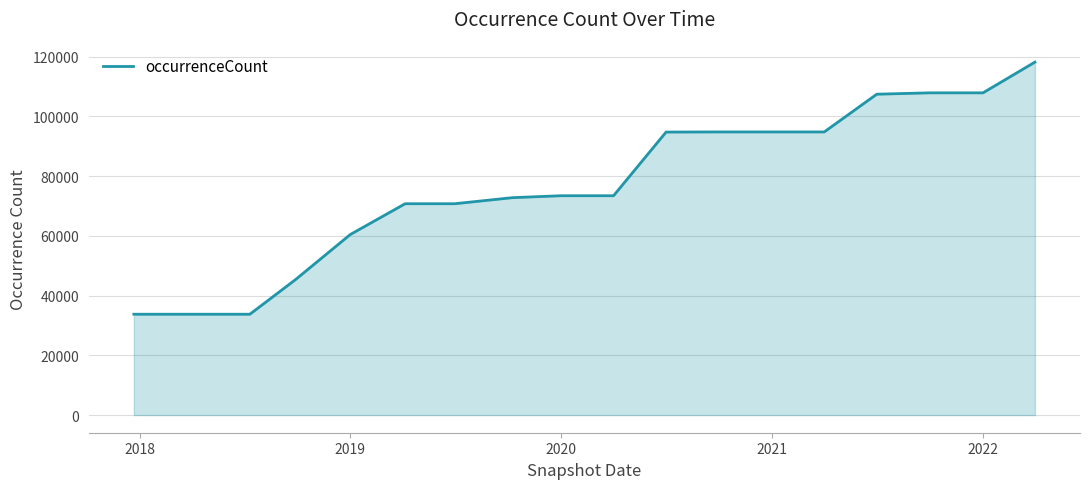

What is the smallest value displayed?

33767